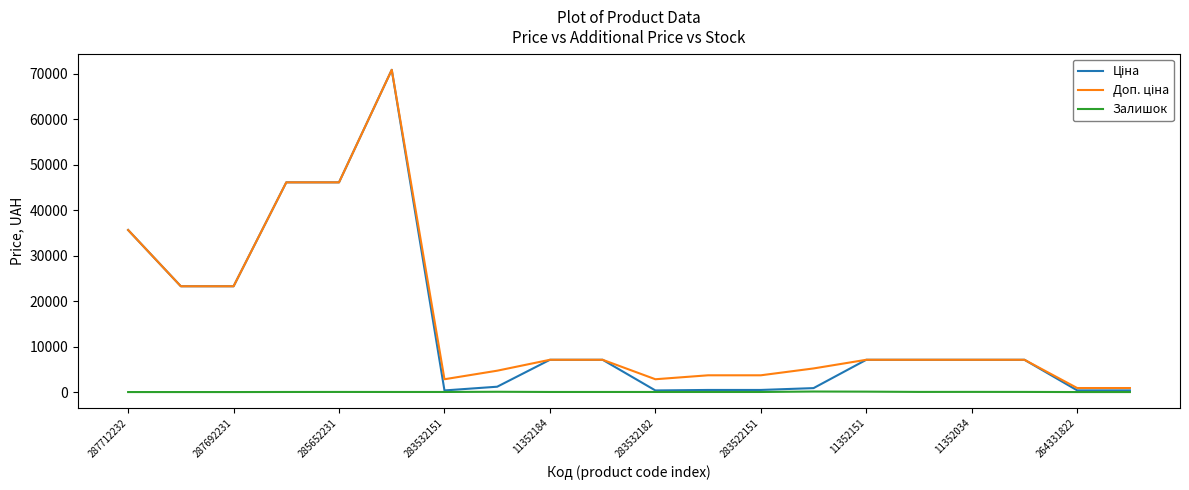

What is the maximum value shown in the chart?

70906.0